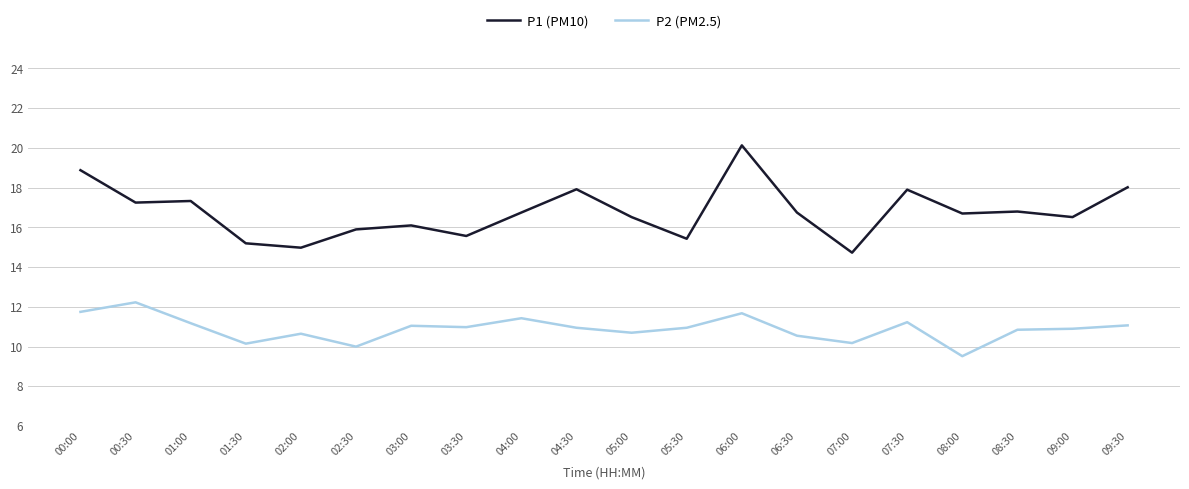

At which label does P1 (PM10) reach its peak?

06:00